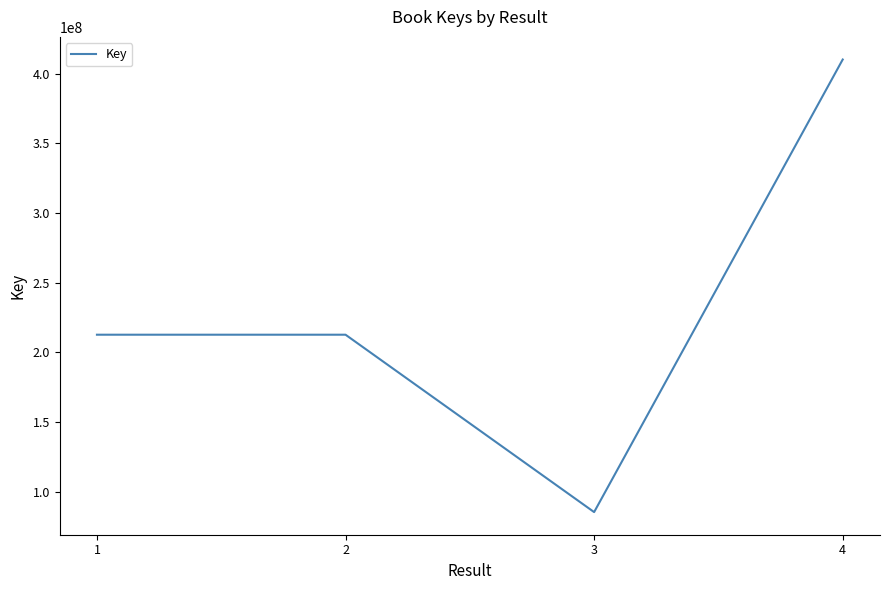

The chart shows a value of 379724501 at 1. True or false?

False